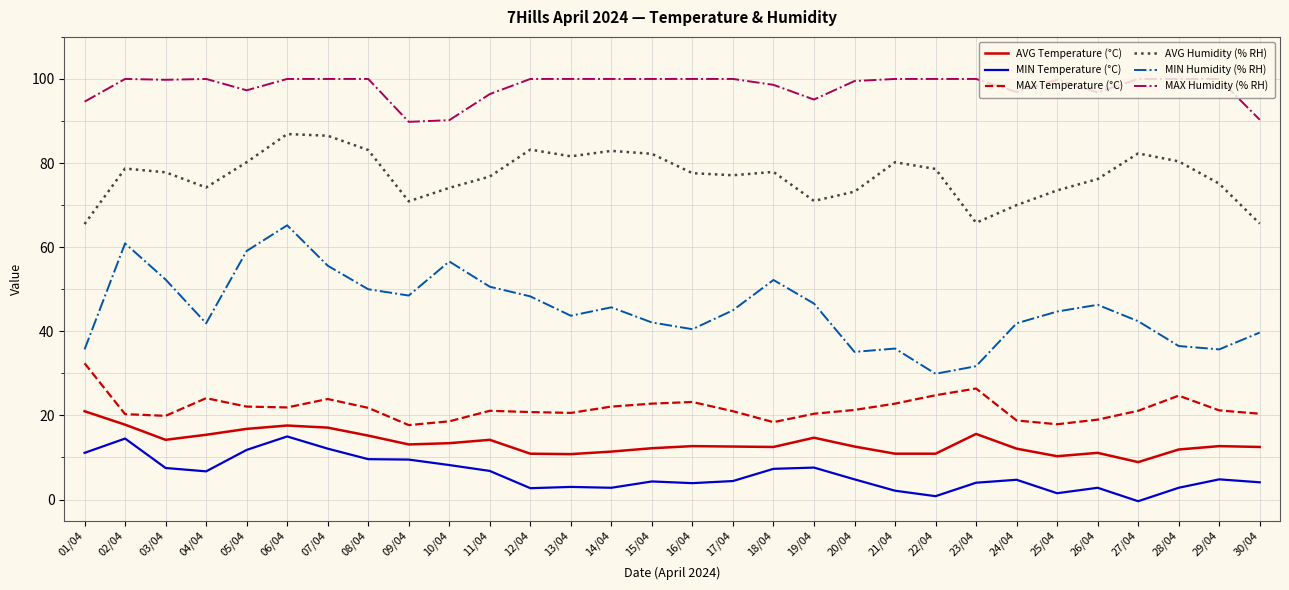

The value of MIN Humidity (% RH) at 10/04 is 74.5. True or false?

False